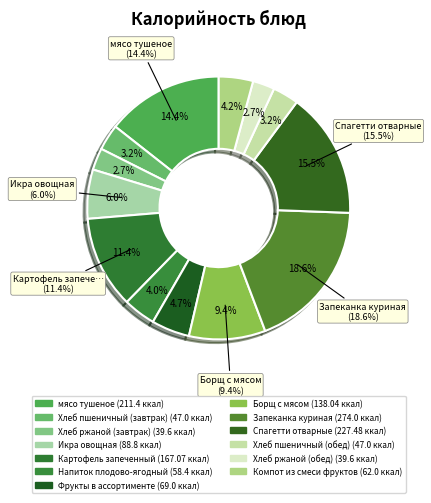

Rank the categories by value from lowest to highest.

Хлеб ржаной (завтрак), Хлеб ржаной (обед), Хлеб пшеничный (завтрак), Хлеб пшеничный (обед), Напиток плодово-ягодный, Компот из смеси фруктов, Фрукты в ассортименте, Икра овощная, Борщ с мясом, Картофель запеченный, мясо тушеное, Спагетти отварные, Запеканка куриная